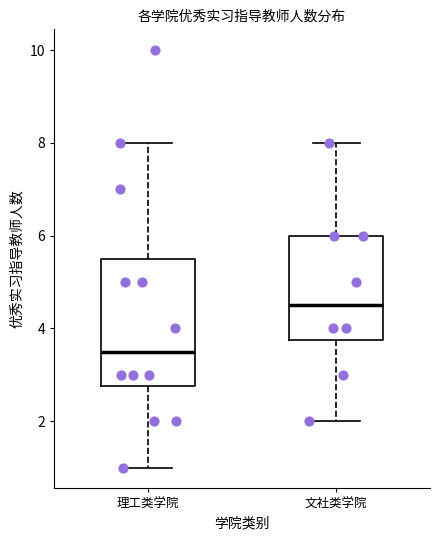

Reading left to right, read every box against the y-axis: the position of its median line, the range the box covers, and the ends of its whiskers. The values are not printed on the chart, so give them approximately, as read against the axis.

理工类学院: median 3.6, box 2.8 to 5.6, whiskers 1.0 to 8.0
文社类学院: median 4.6, box 3.8 to 6.0, whiskers 2.0 to 8.0